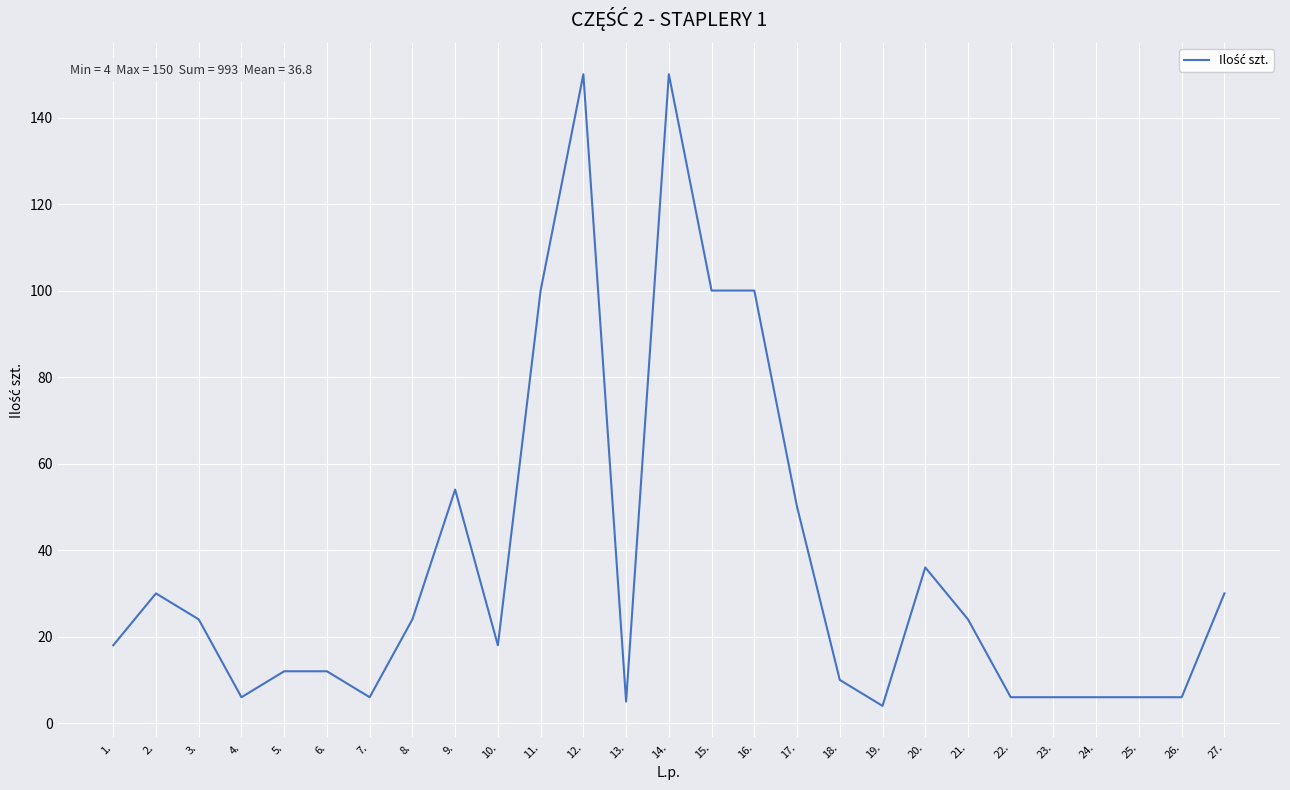

Reading left to right, extract all data points from this chart.

1.=18	2.=30	3.=24	4.=6	5.=12	6.=12	7.=6	8.=24	9.=54	10.=18	11.=100	12.=150	13.=5	14.=150	15.=100	16.=100	17.=50	18.=10	19.=4	20.=36	21.=24	22.=6	23.=6	24.=6	25.=6	26.=6	27.=30